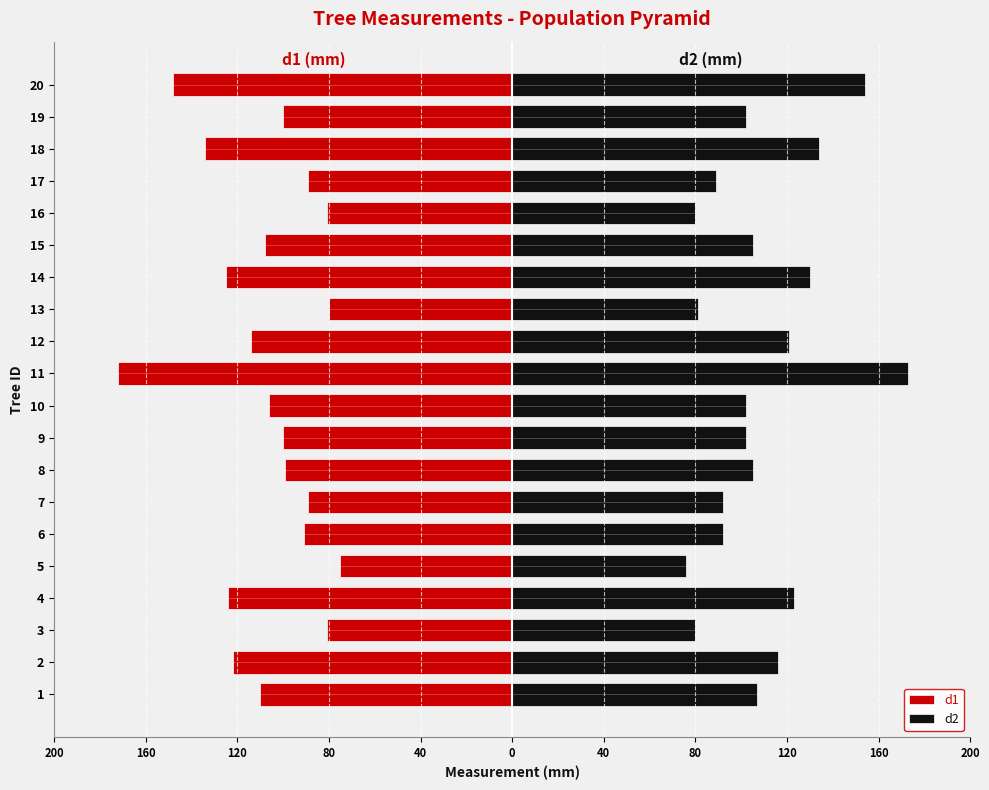

What is the value of the d1 bar at the 17th from the left?

-89